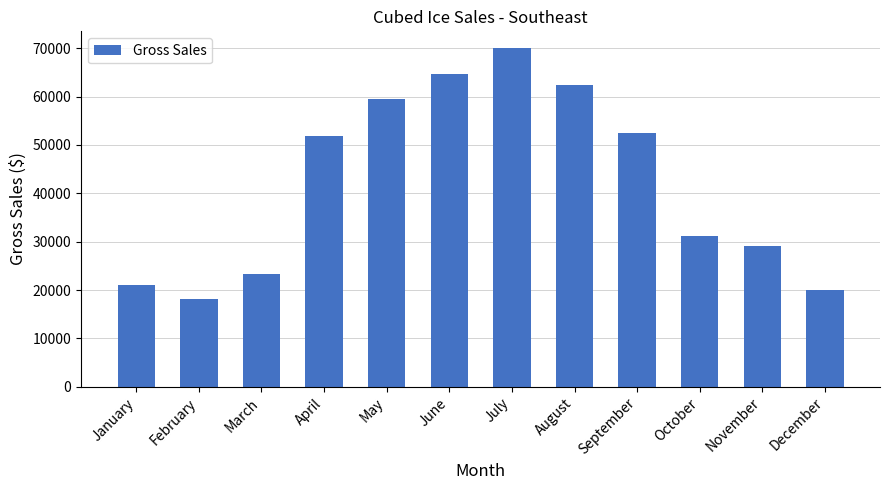

What is the difference between the values at October and February?

13100